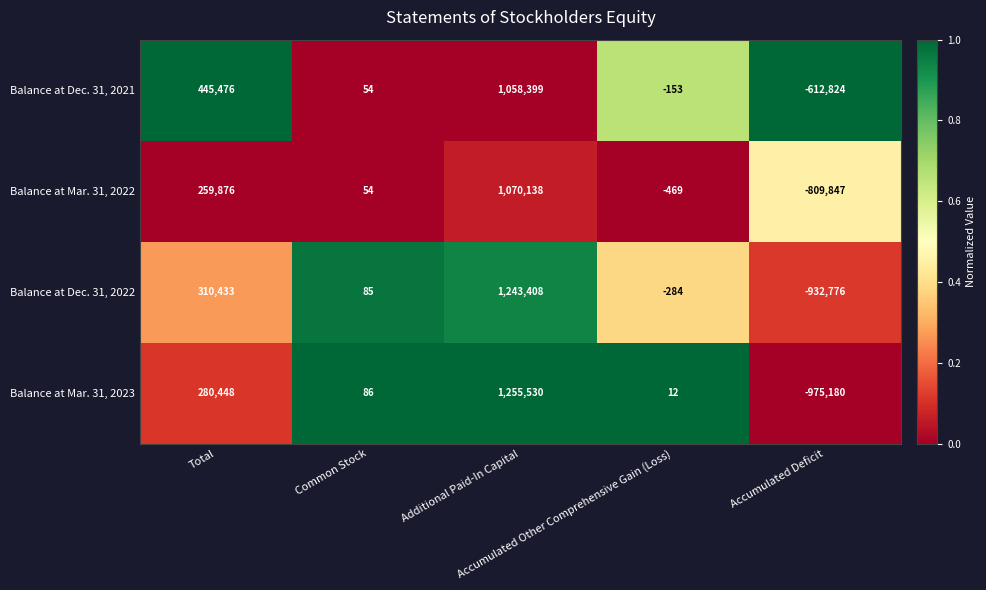

Which series has the widest spread of values?

Balance at Mar. 31, 2023